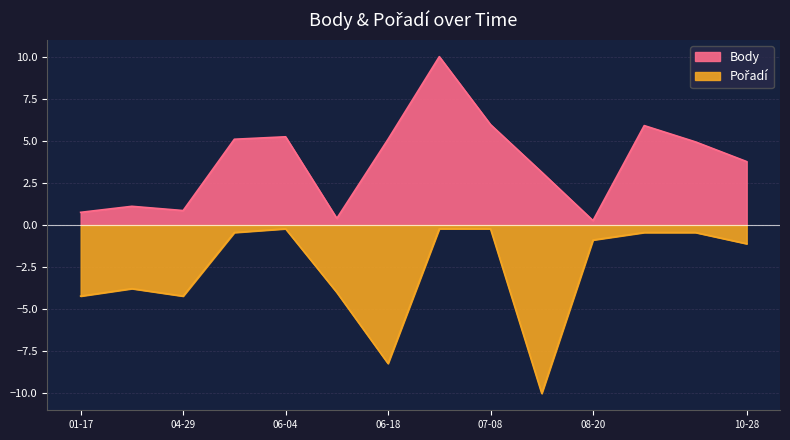

Which series has the largest total across all categories?

Body